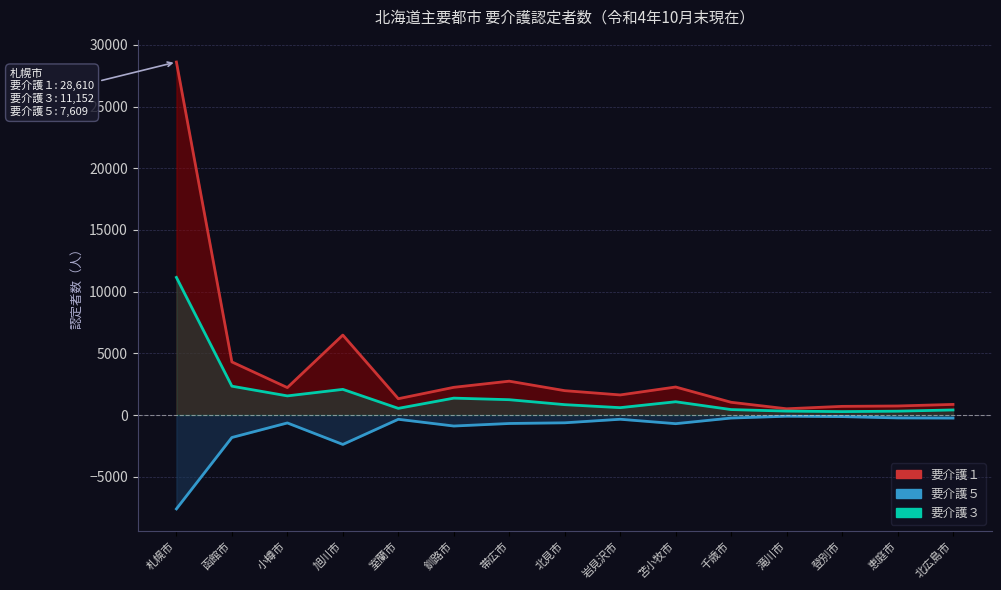

Rank the series by their maximum value, from lowest to highest.

要介護５ライン, 要介護３ライン, 要介護１ライン